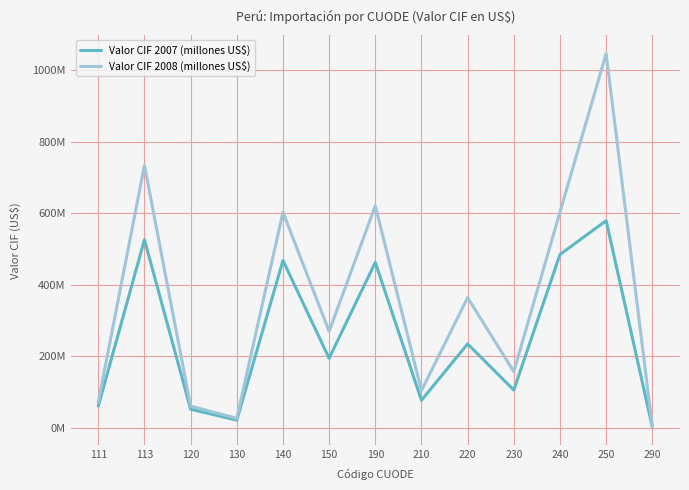

What is the sum of all Valor CIF 2008 (millones US$) values?

4667962990.2